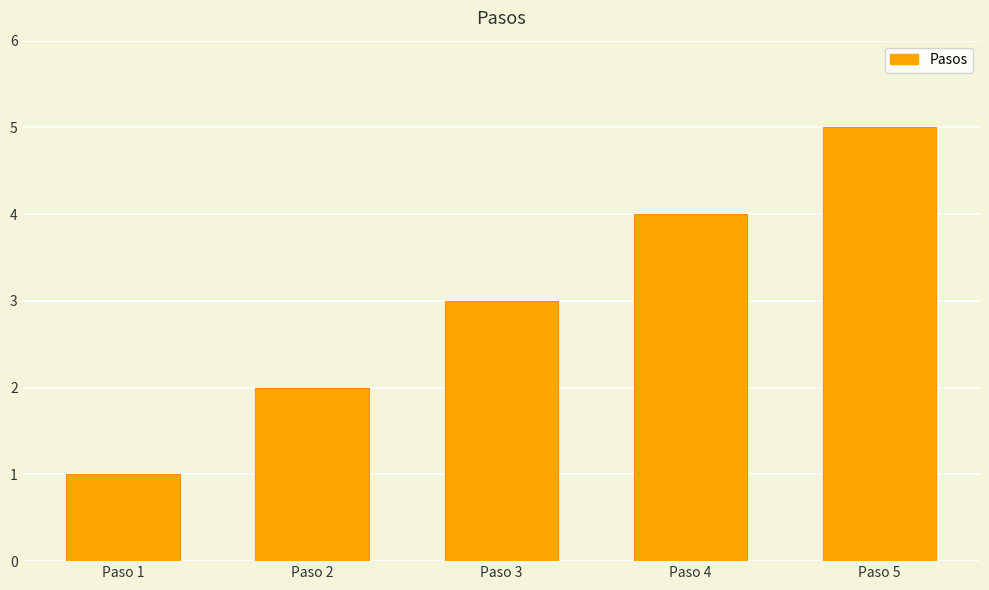

Which category has the lowest value across all series?

Paso 1